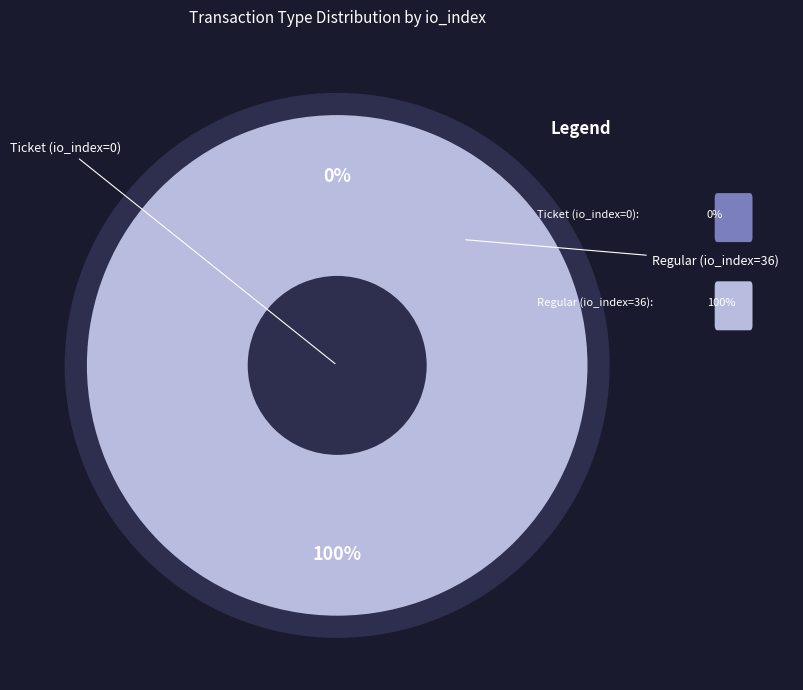

Rank the categories by value from lowest to highest.

Ticket (io_index=0), Regular (io_index=36)